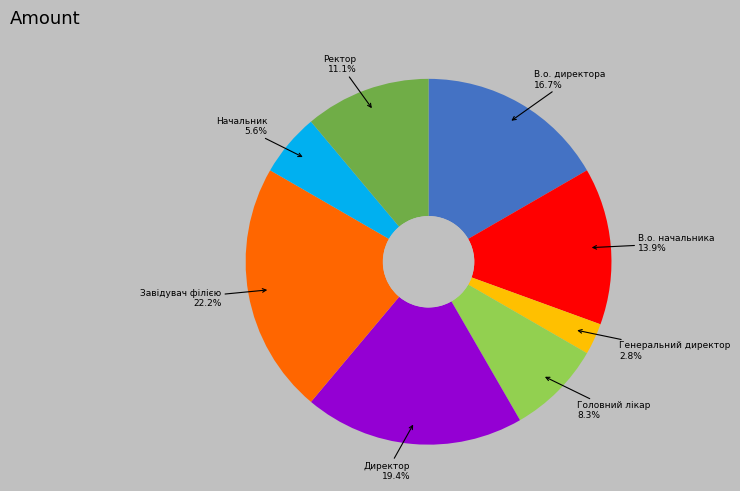

How many segments does this pie chart have?

8